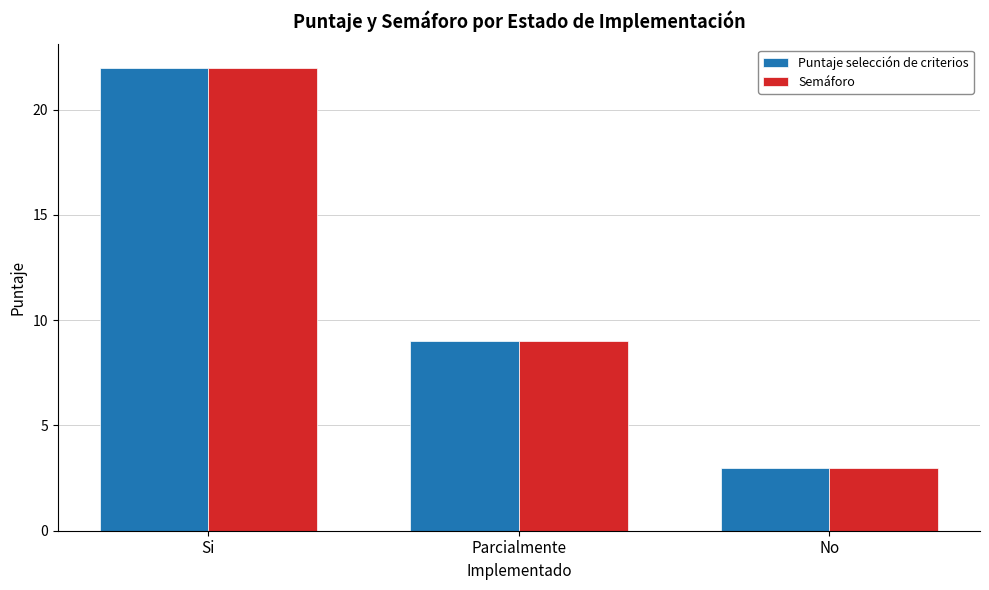

At how many categories does at least one series exceed 17?

1